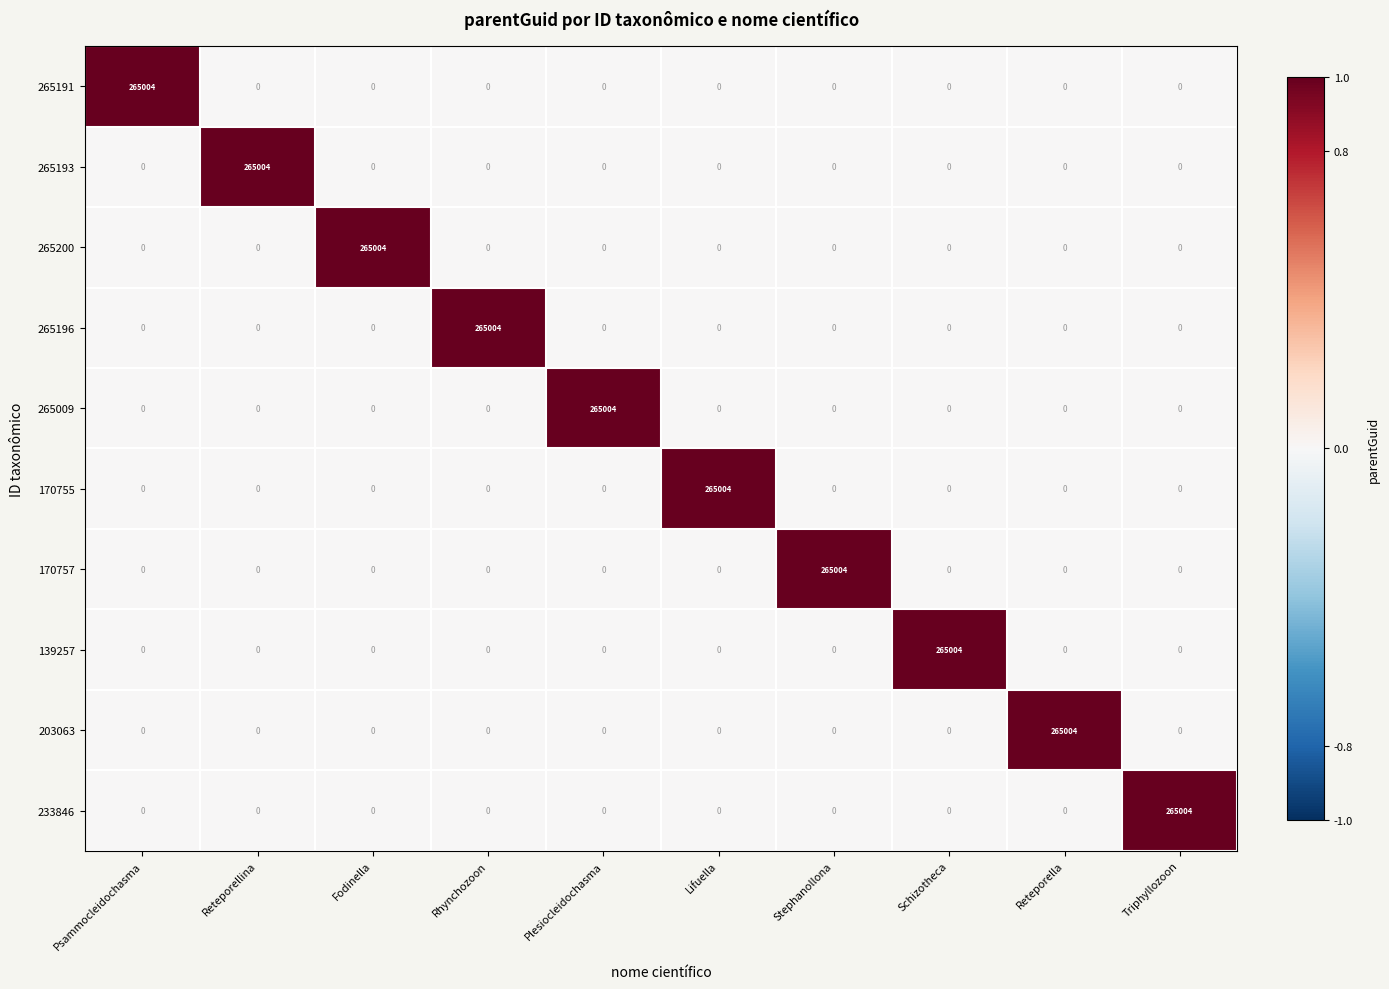

What is the maximum value shown in the chart?

265004